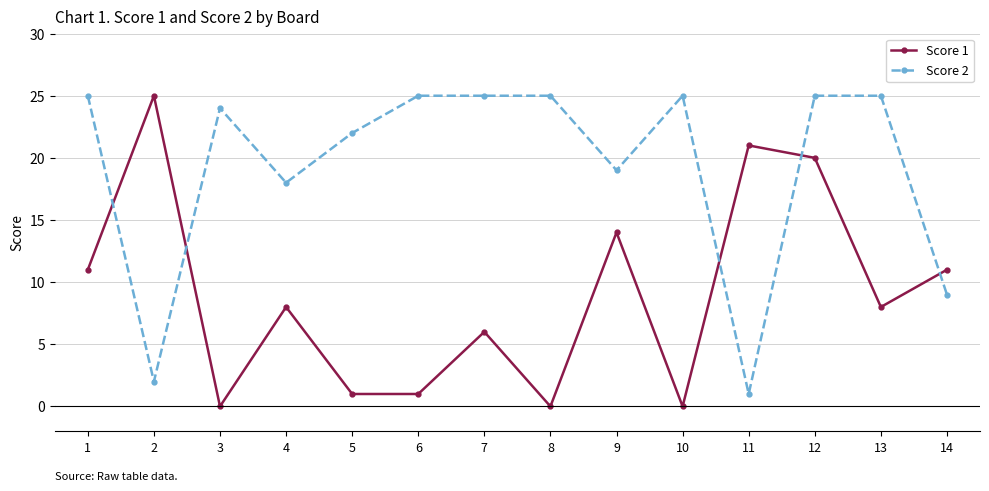

Which series has the largest range (max minus min)?

Score 1